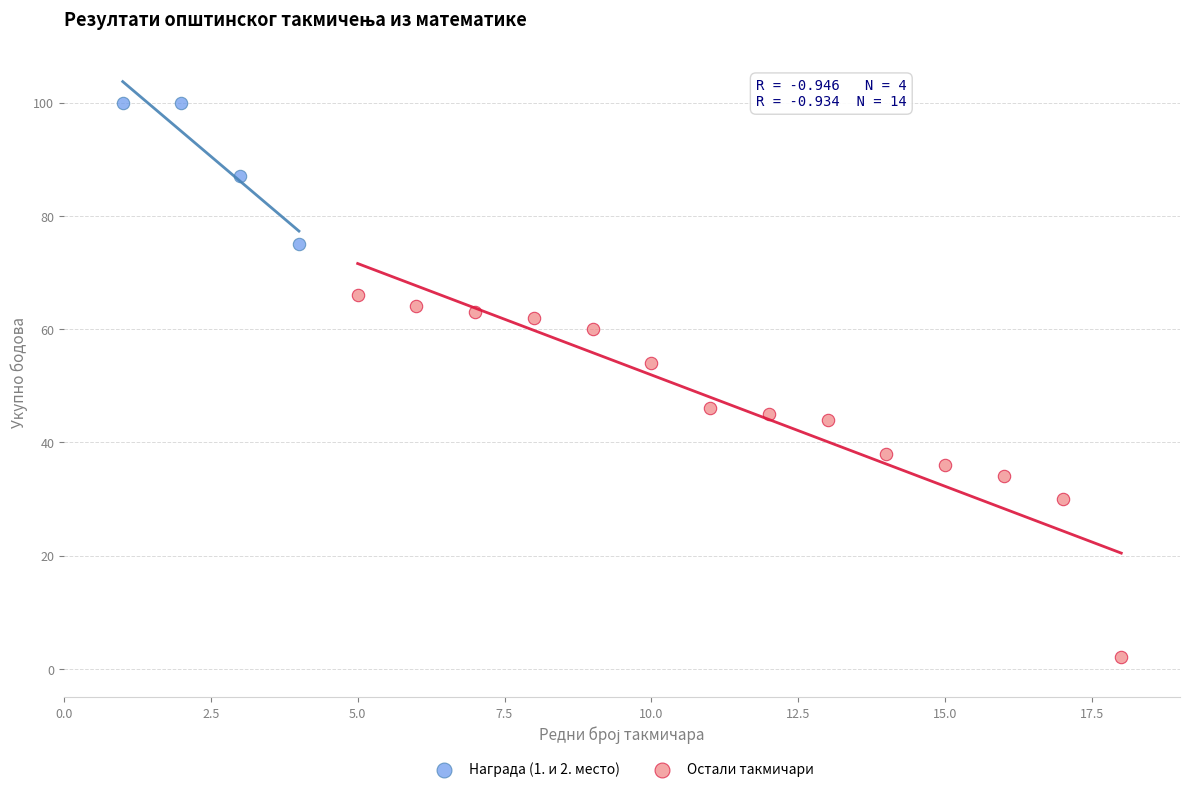

Which series reaches the maximum Y coordinate?

Награда (1. и 2. место)